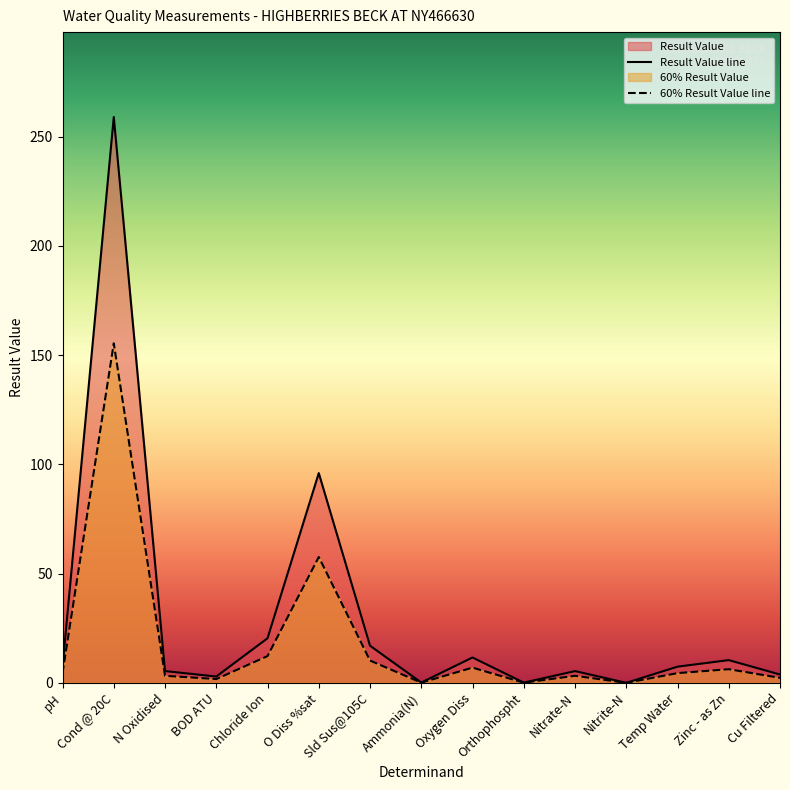

True or false: 60% Result Value line and Result Value line cross at least once.

False